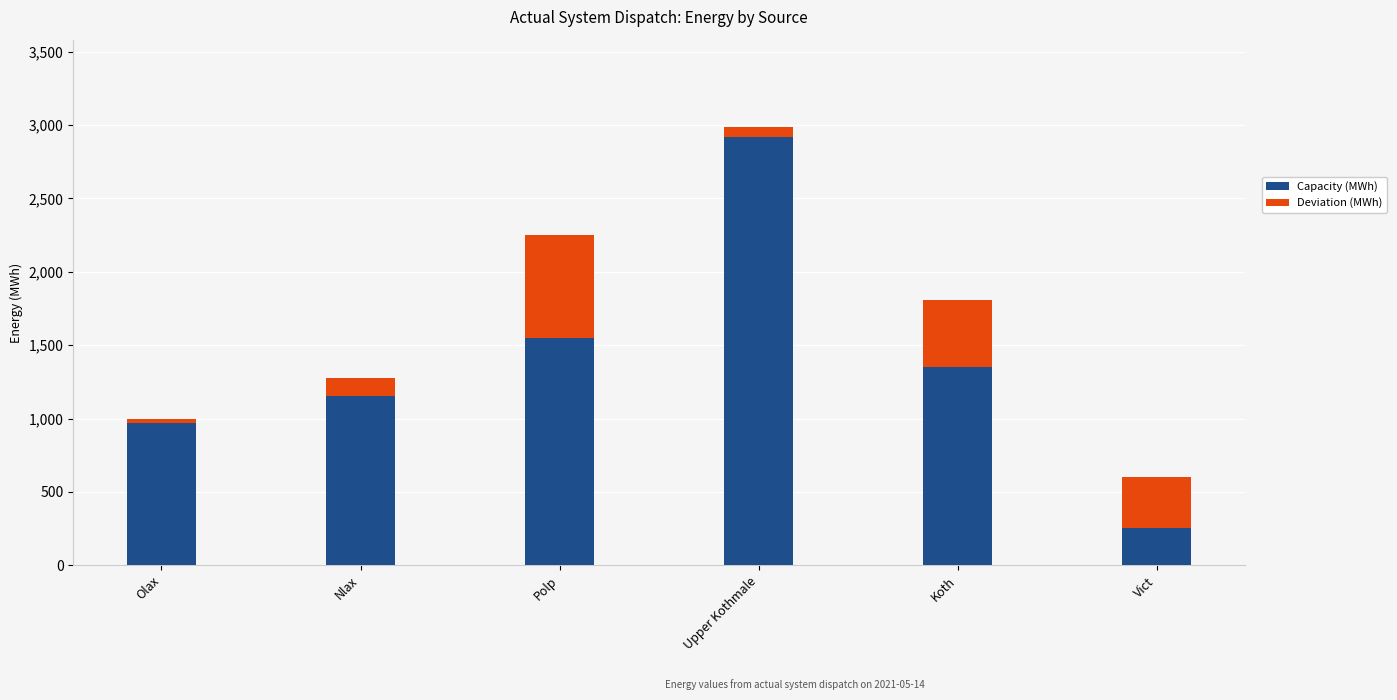

List the labels in order of Capacity (MWh) value, largest first.

Upper Kothmale, Polp, Koth, Nlax, Olax, Vict